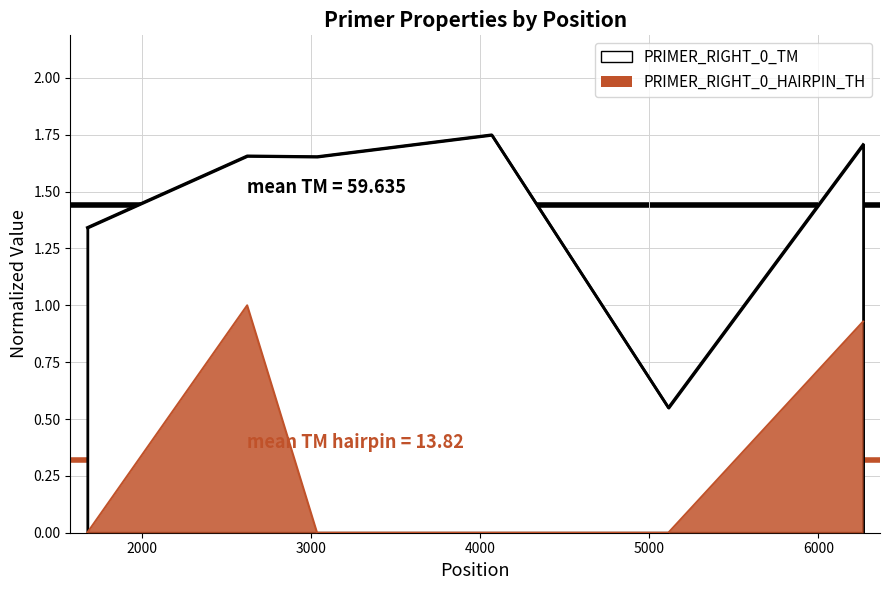

True or false: PRIMER_RIGHT_0_HAIRPIN_TH and PRIMER_RIGHT_0_TM cross at least once.

False